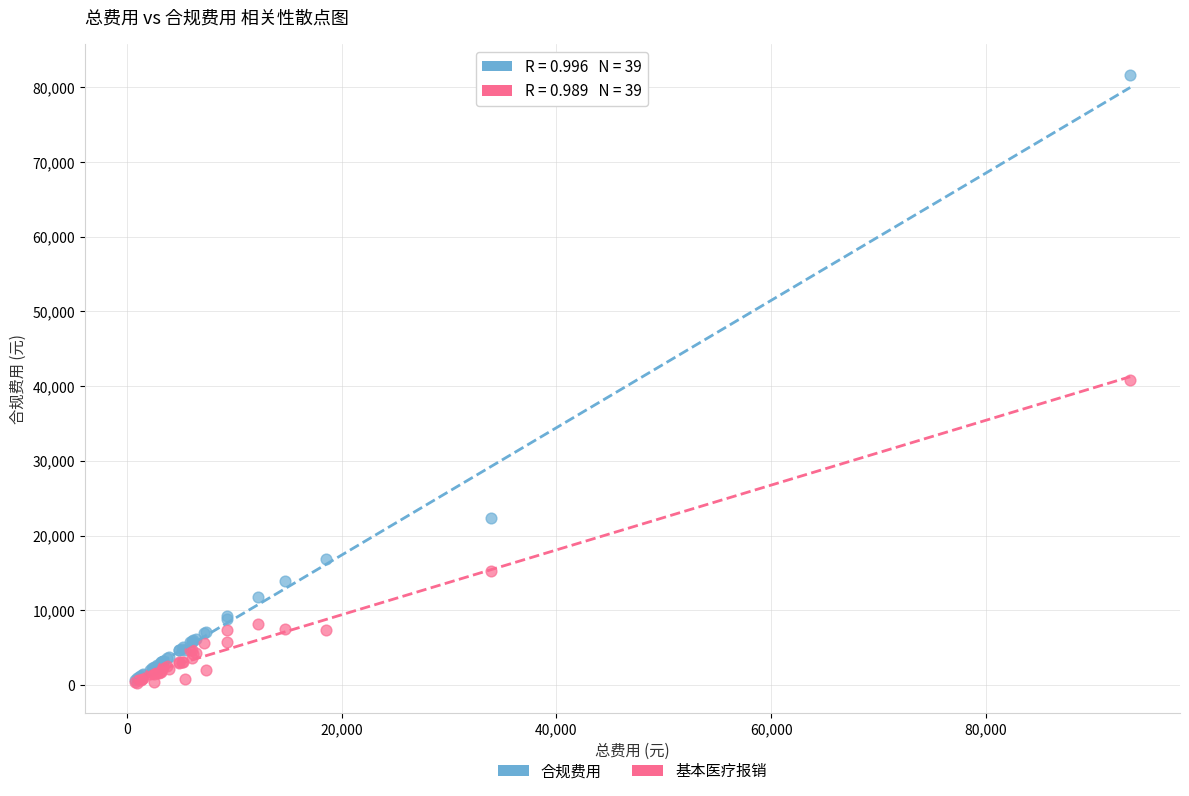

Which series has the largest Y range (max minus min)?

合规费用